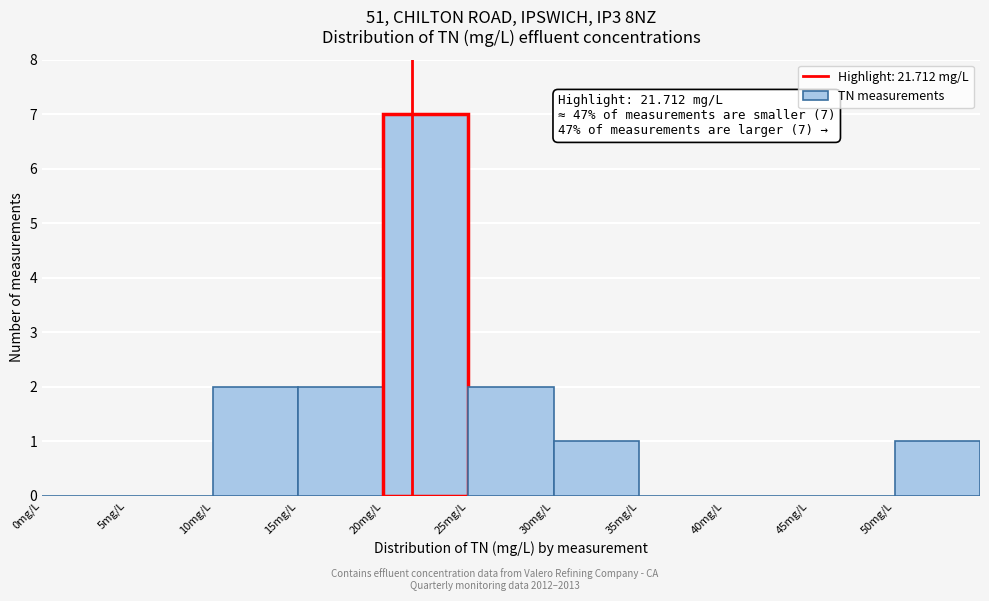

Over which range of the x-axis is the bar tallest?

20 to 25